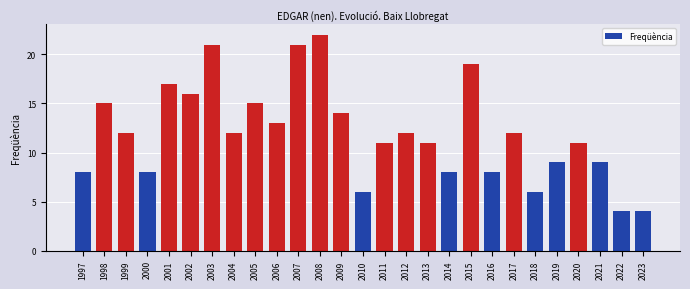

What is the value of the 12th bar from the left?

22